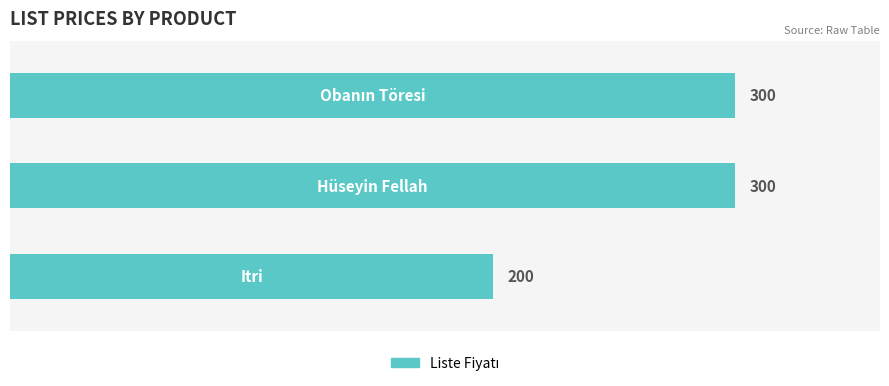

How many values are between 200 and 300?

3